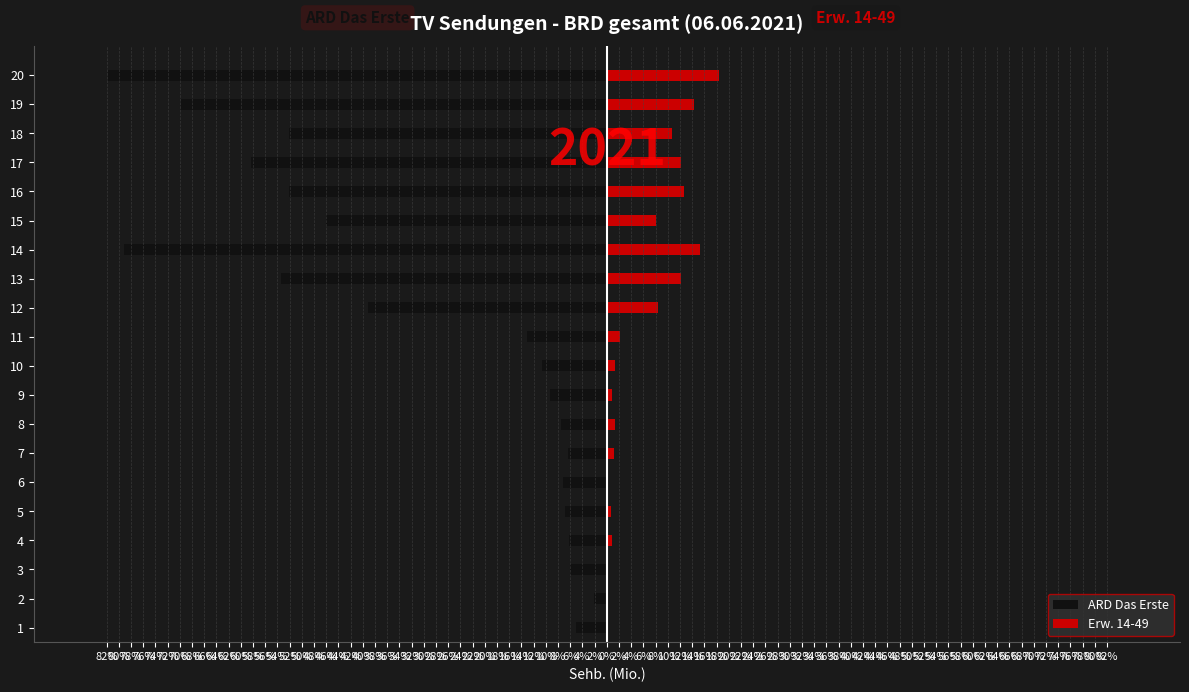

How many bars are there in each group?

2